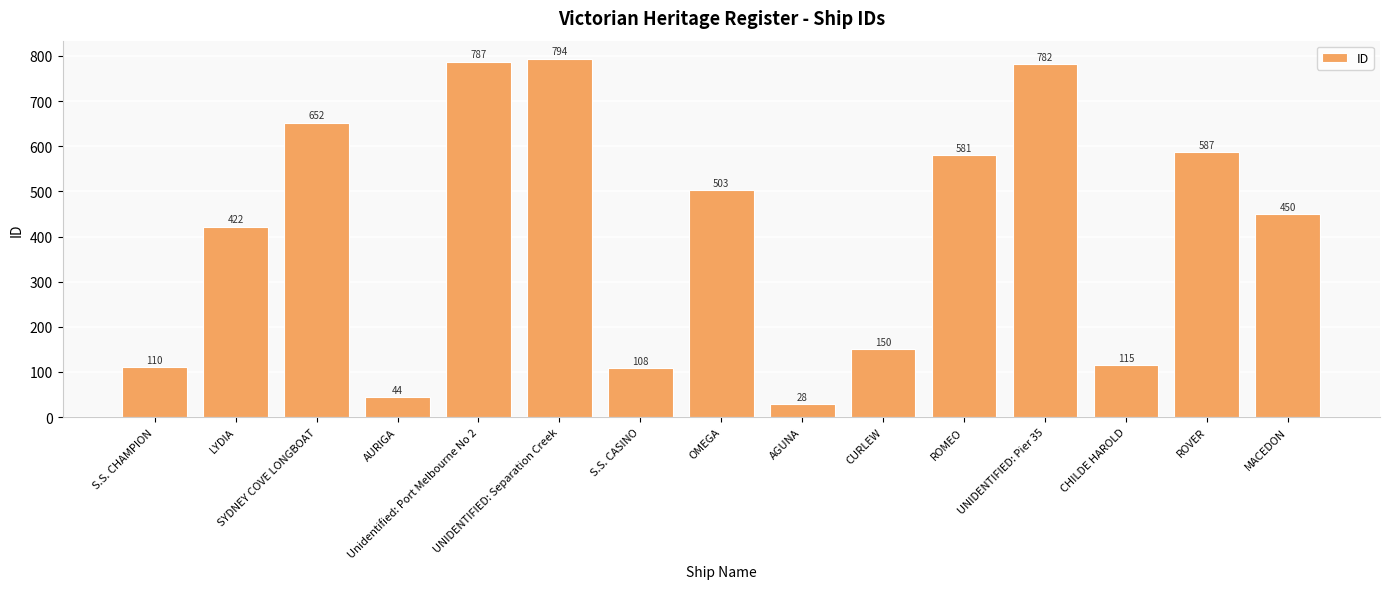

The value at S.S. CHAMPION is 110. True or false?

True